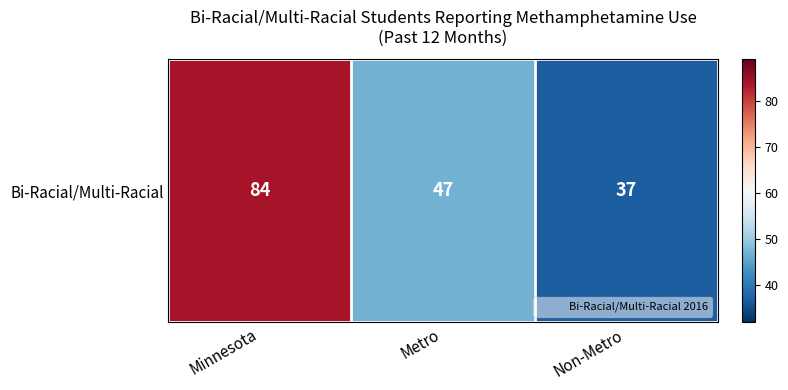

What is the maximum value shown in the chart?

84